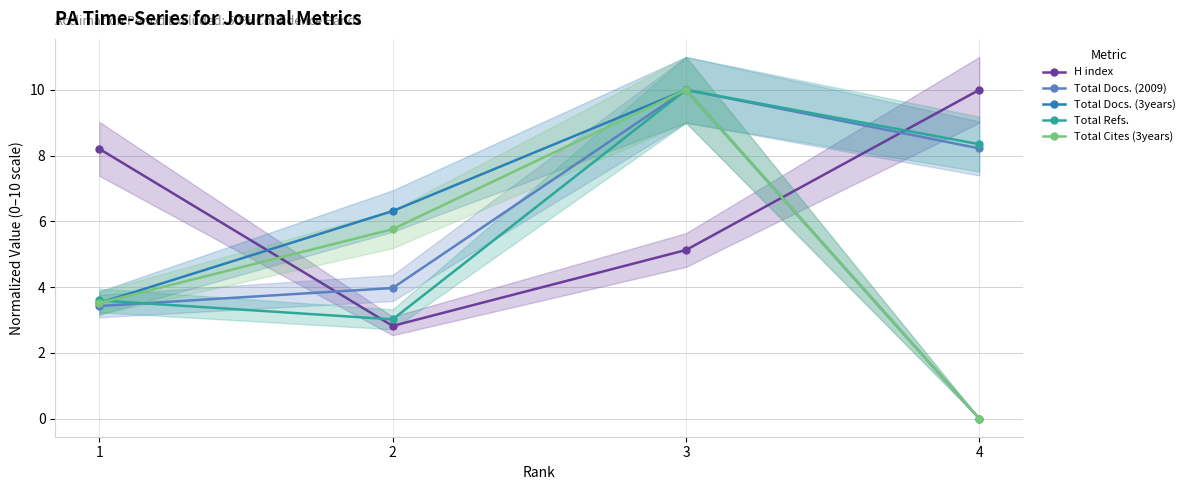

What is the total value across all series at 1?

22.3